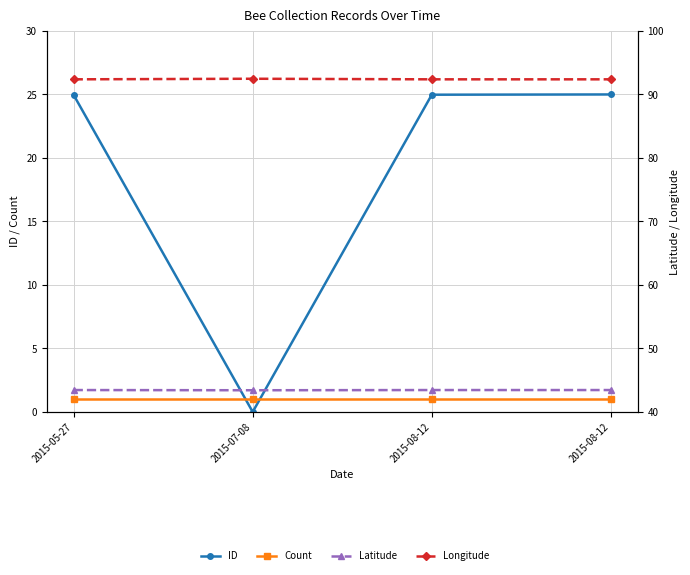

True or false: Count has more than 1 points higher than both neighbors.

False